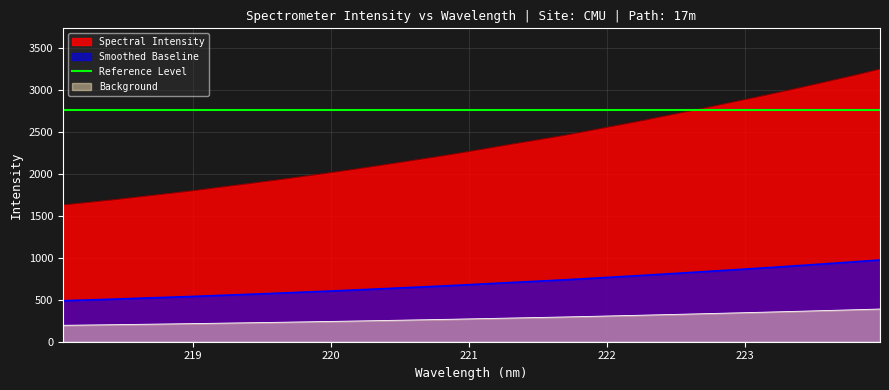

At which label is the value closest to 2435?

221.6902